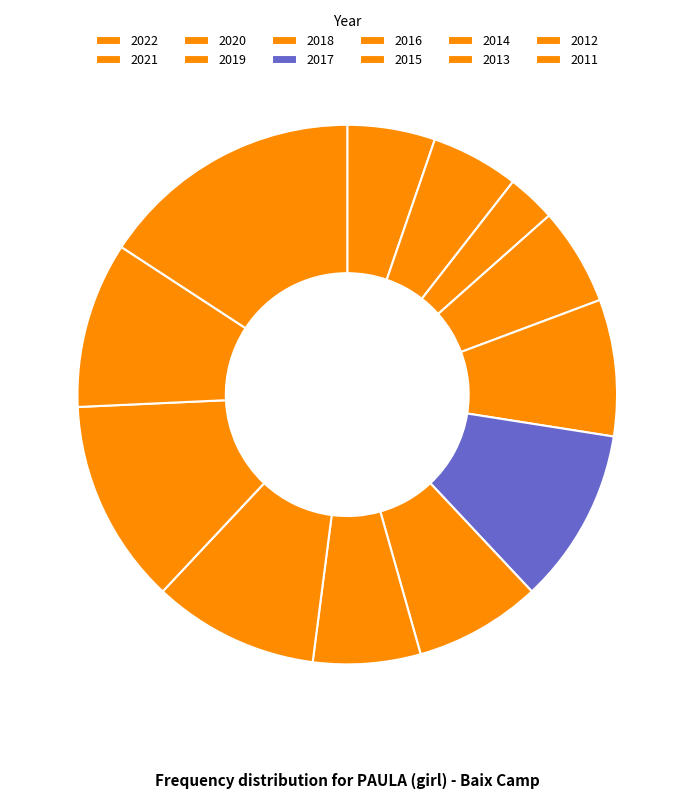

Count the number of slices in the pie.

12